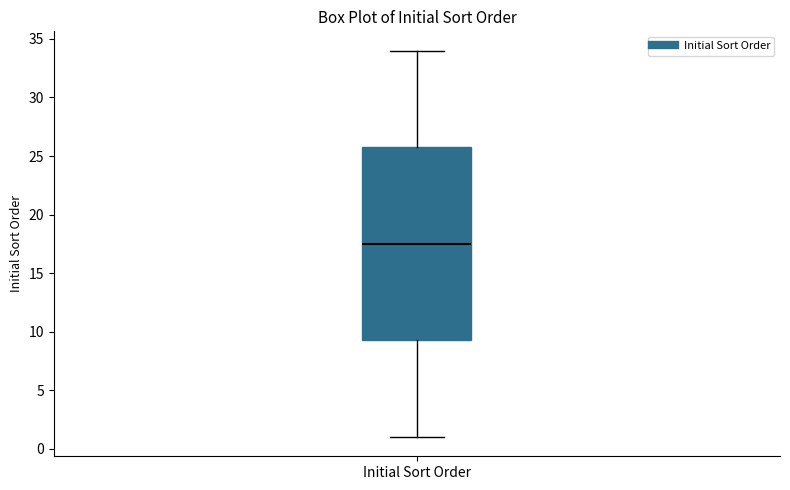

Read this box plot against the y-axis: the position of the median line, the range covered by the box, and the ends of both whiskers. The values are not printed on the chart, so give them approximately, as read against the axis.

median 17.5, box 9.5 to 26.0, whiskers 1.0 to 34.0